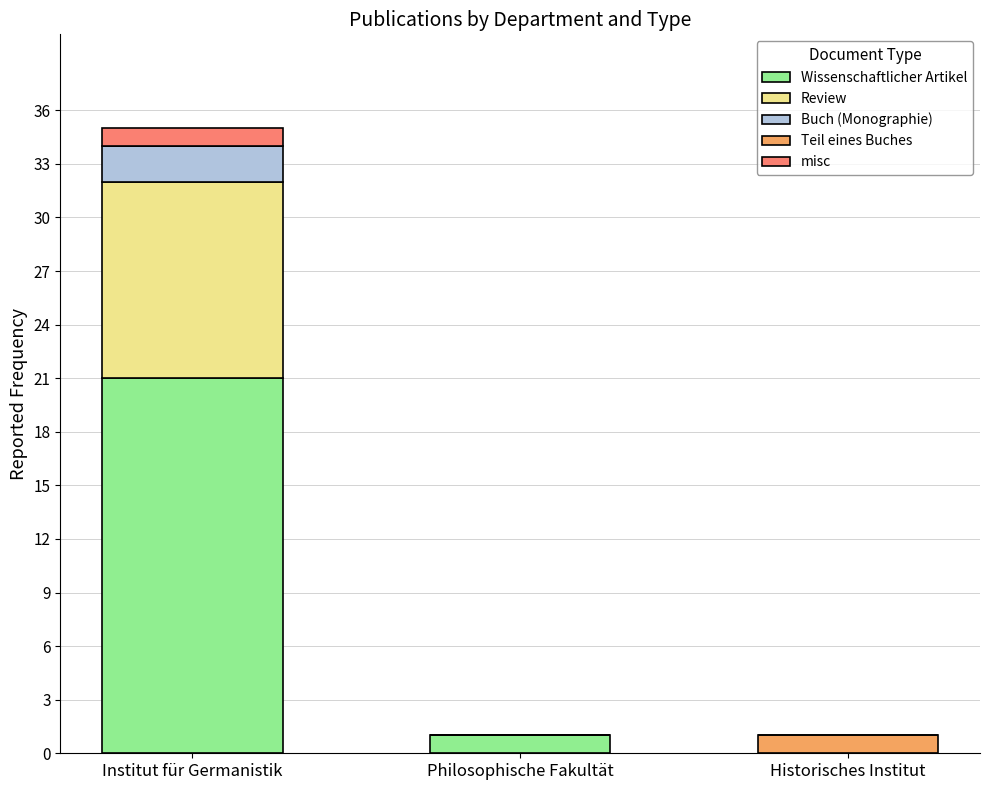

At which category is the sum across all series the highest?

Institut für Germanistik